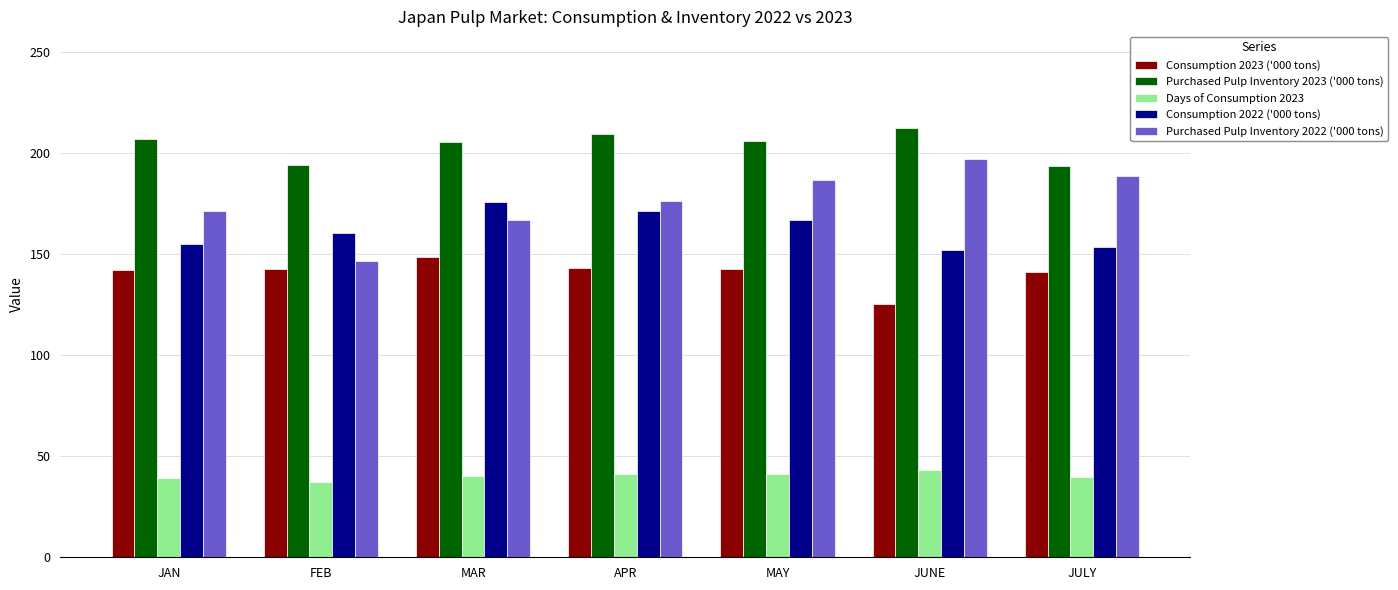

What is the minimum value shown in the chart?

37.2